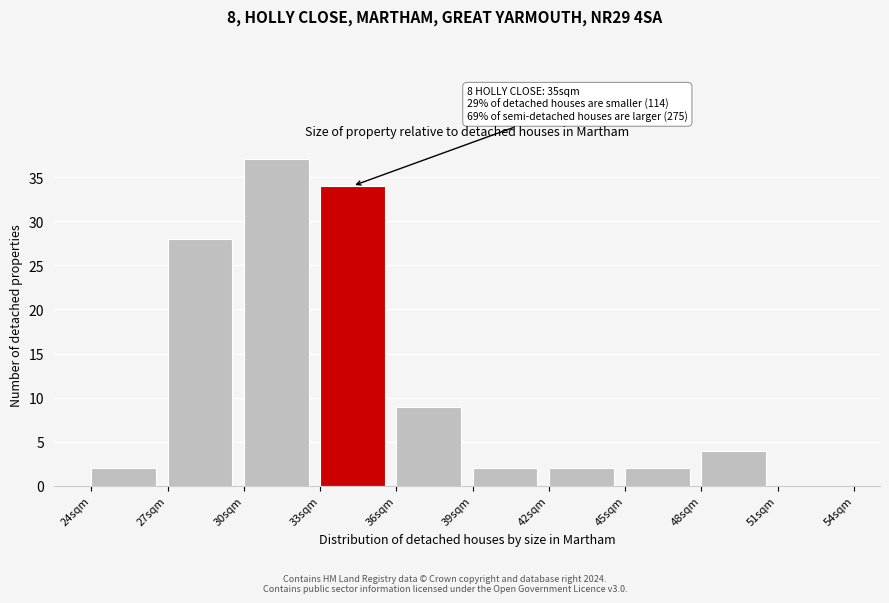

Which range on the x-axis has the tallest bar?

30 to 33